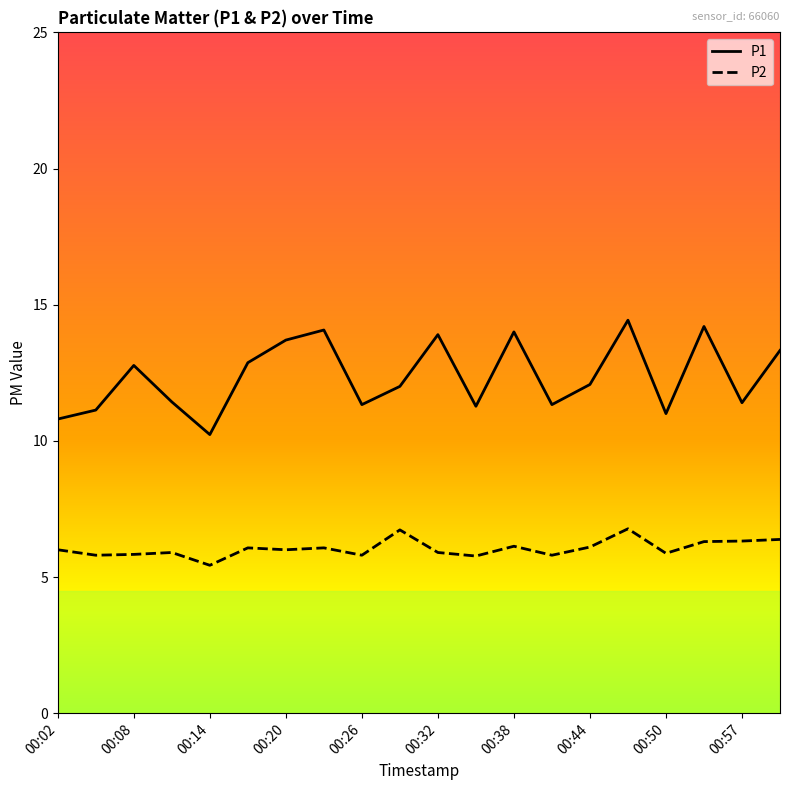

What is the maximum value for P2?

6.8